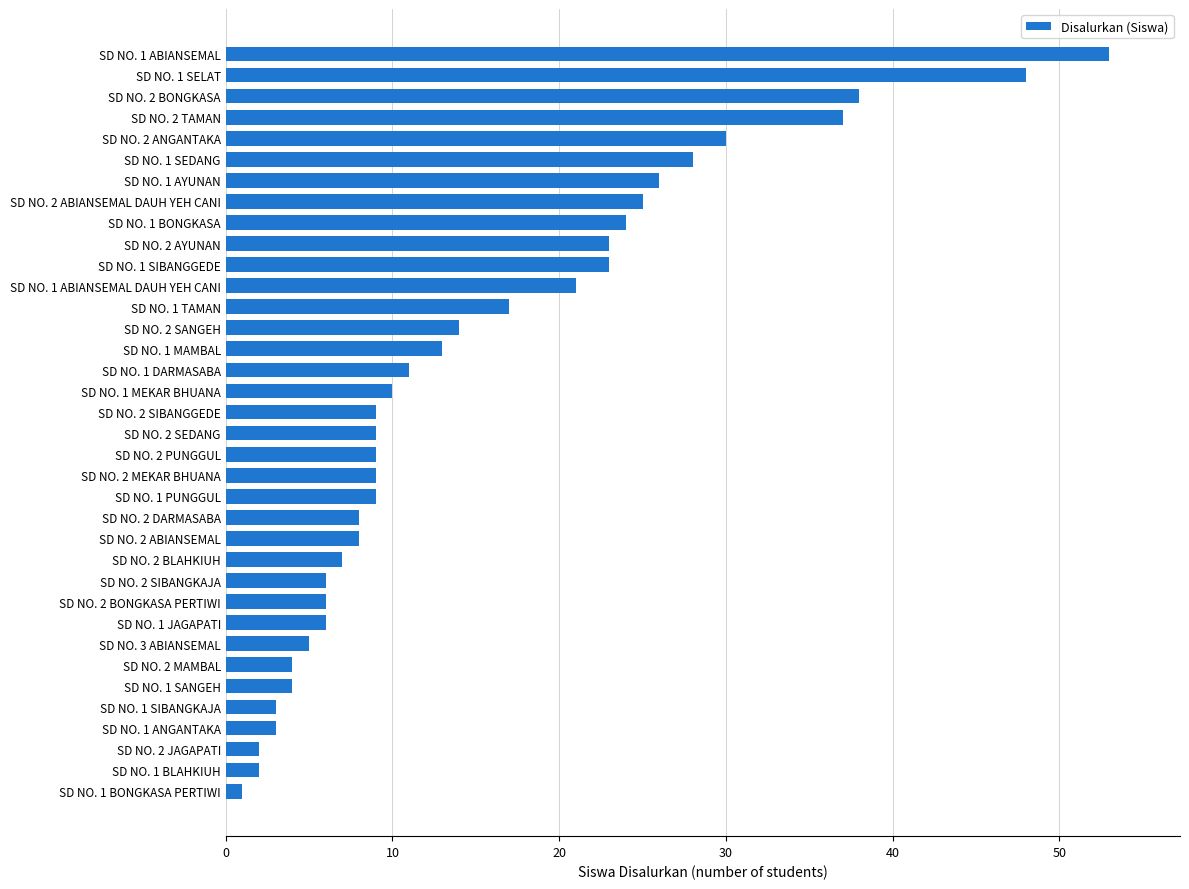

What is the difference between the second highest and minimum values?

47